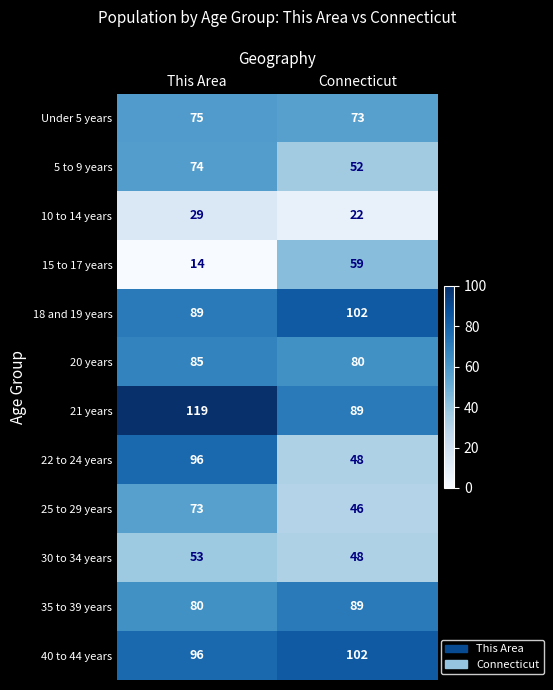

At which category does the chart reach its minimum across all series?

This Area